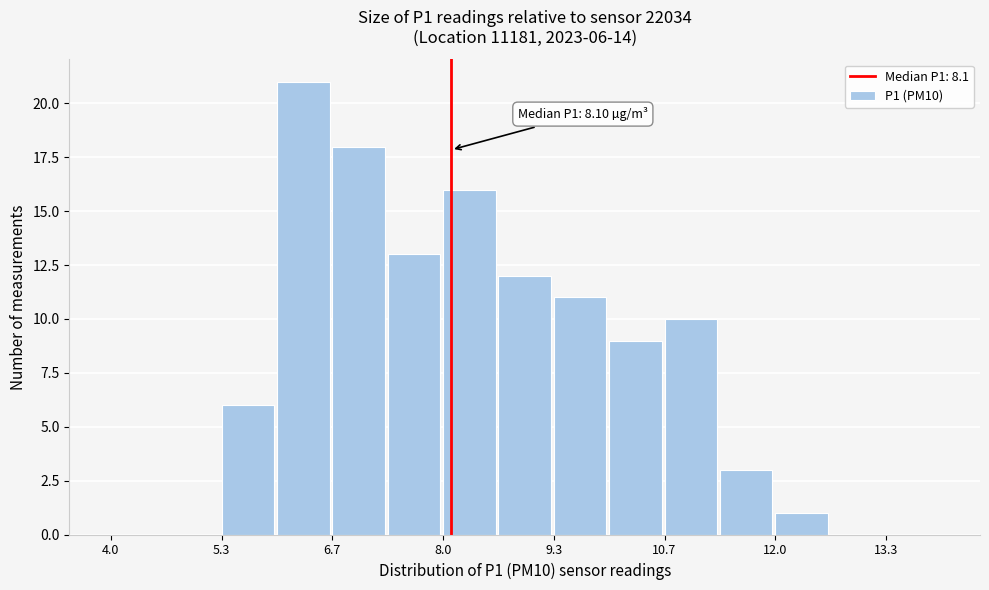

Around what value on the x-axis is the tallest bar? Give the approximate position of its centre, as read against the axis.

6.4